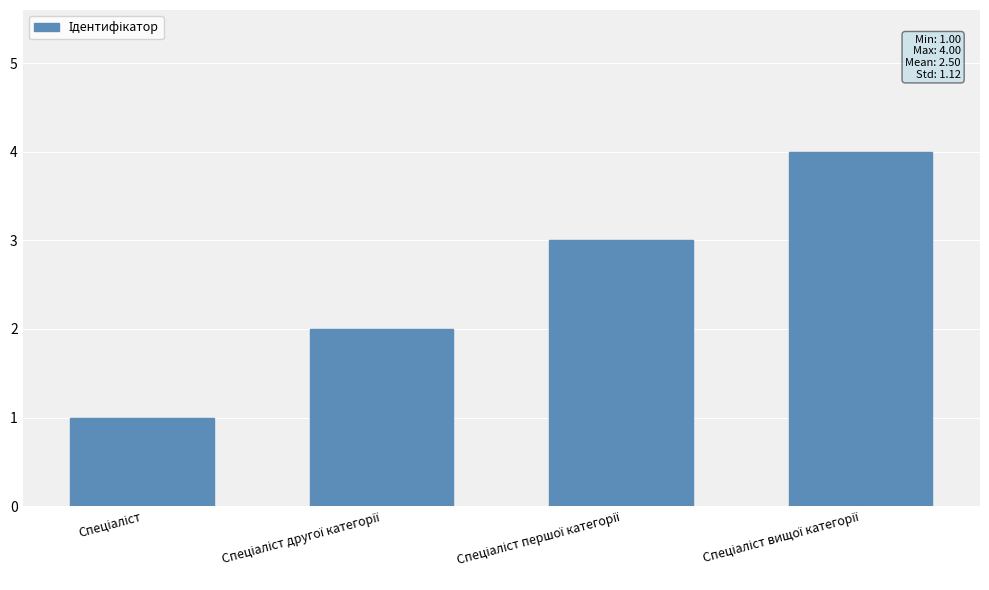

What is the maximum value shown in the chart?

4